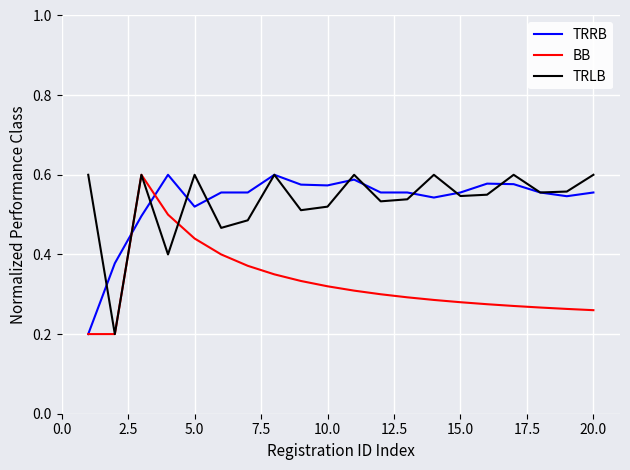

How many lines are shown in the chart?

3